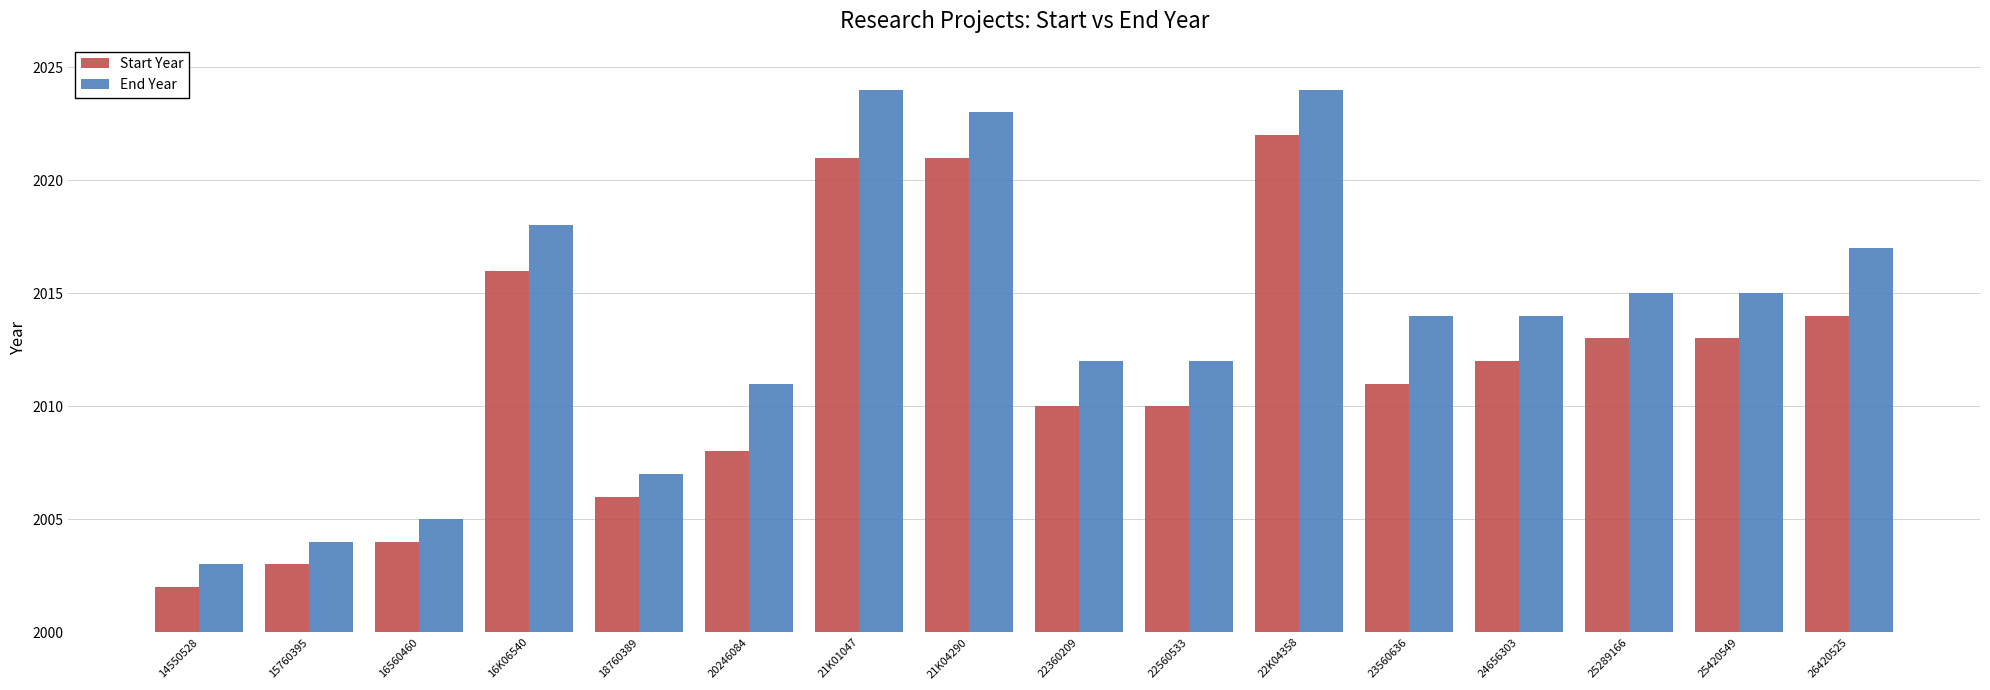

Which series has the largest range (max minus min)?

End Year